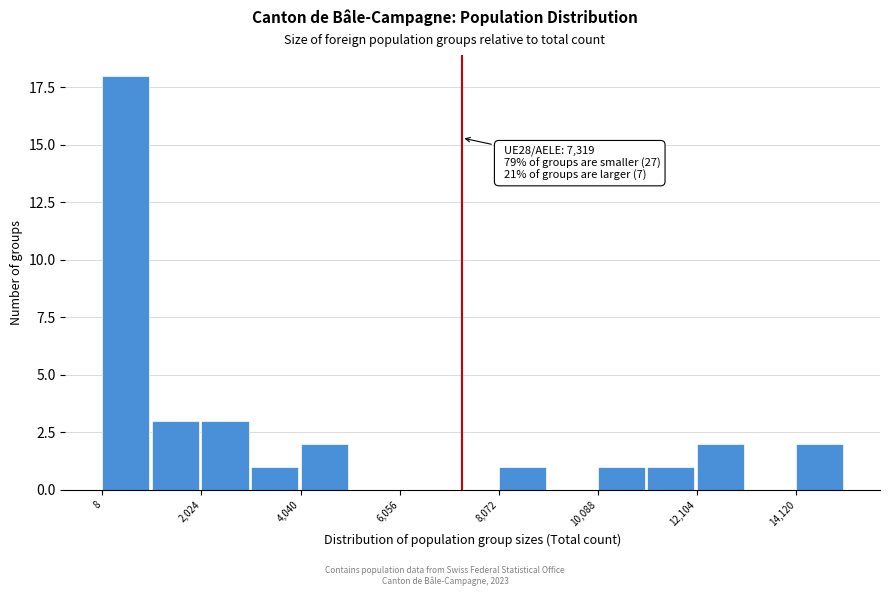

Read against the x-axis, roughly where is the centre of the tallest bar?

500